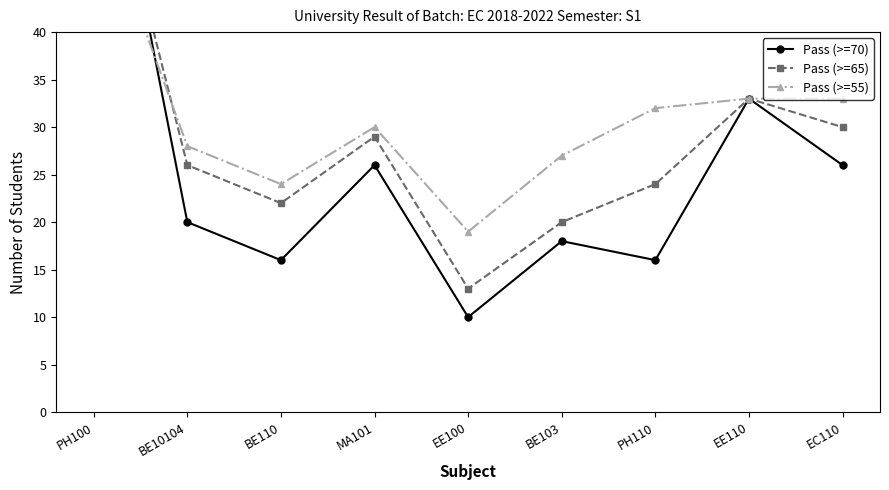

List the labels in order of Pass (>=65) value, smallest first.

EE100, BE103, BE110, PH110, BE10104, MA101, EC110, EE110, PH100